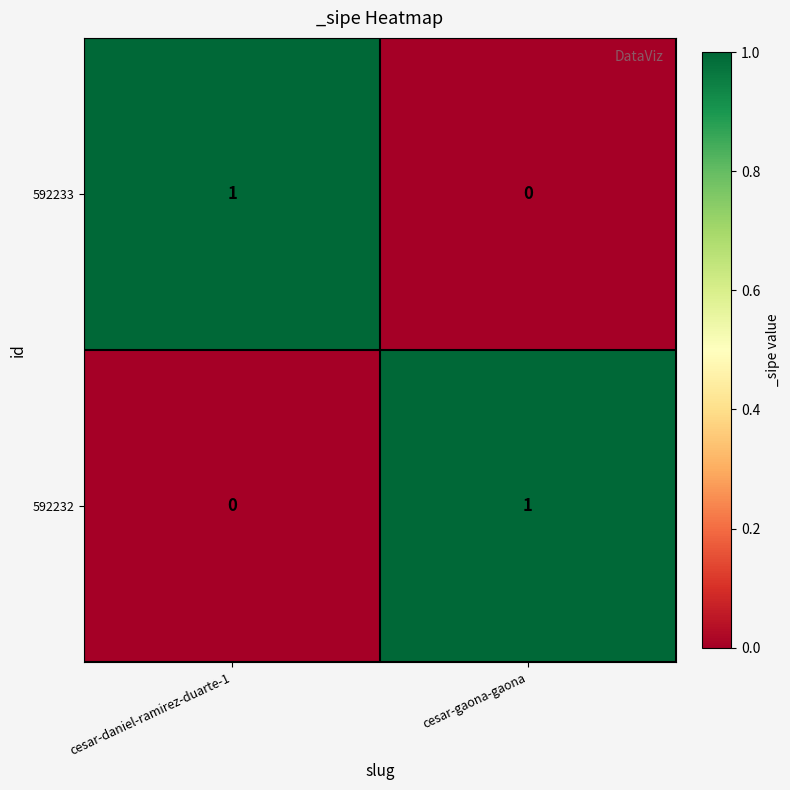

How many categories are shown in the chart?

2